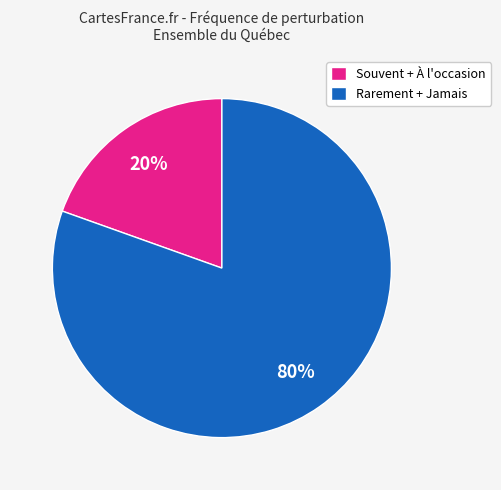

To the nearest percent, what is the average slice percentage?

50%